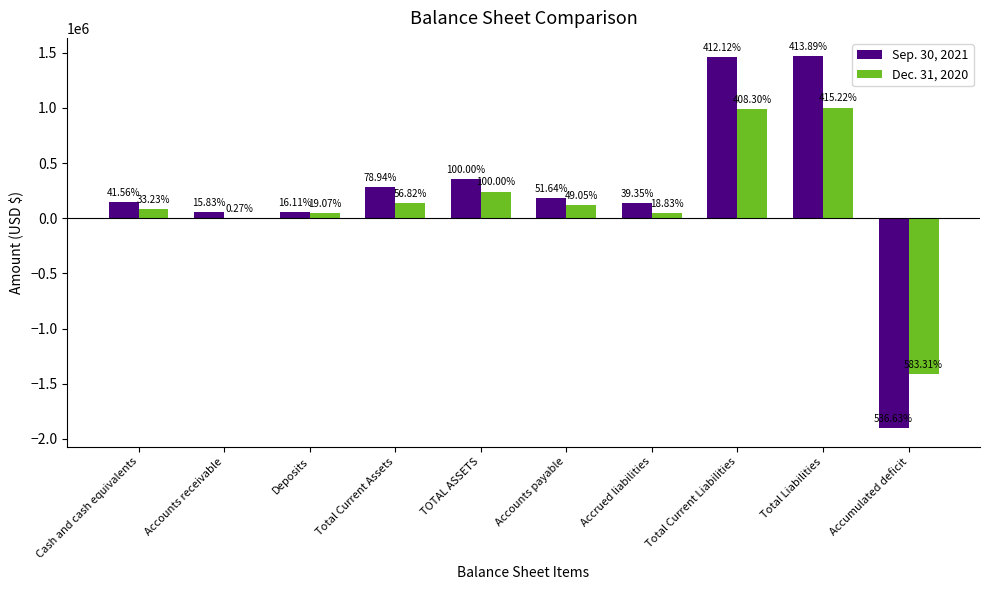

How many groups of bars are there?

10